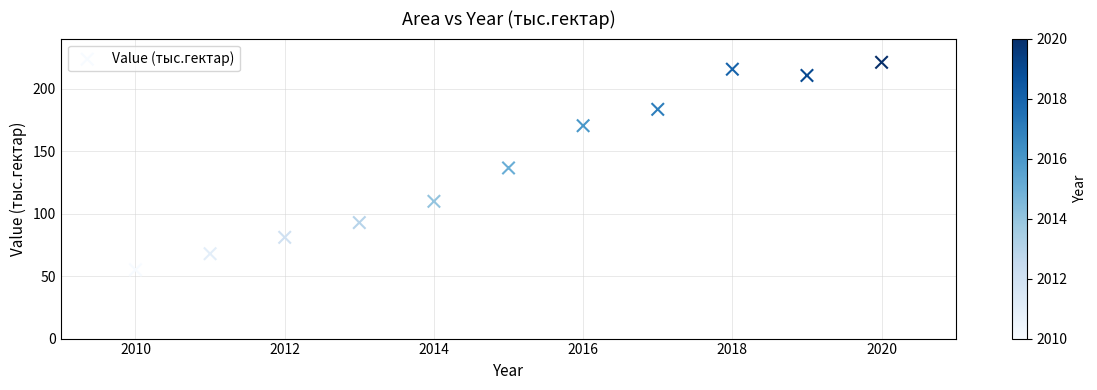

What is the range of Y values (max minus min)?

166.0